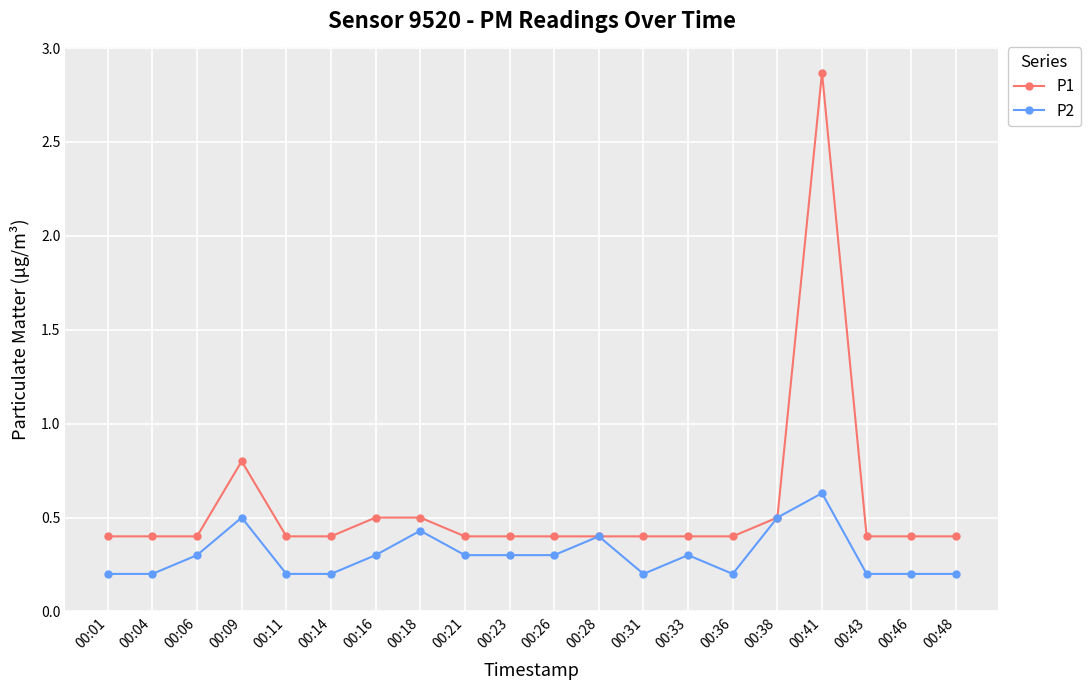

What is the value of the P1 point at the 17th from the left?

2.9